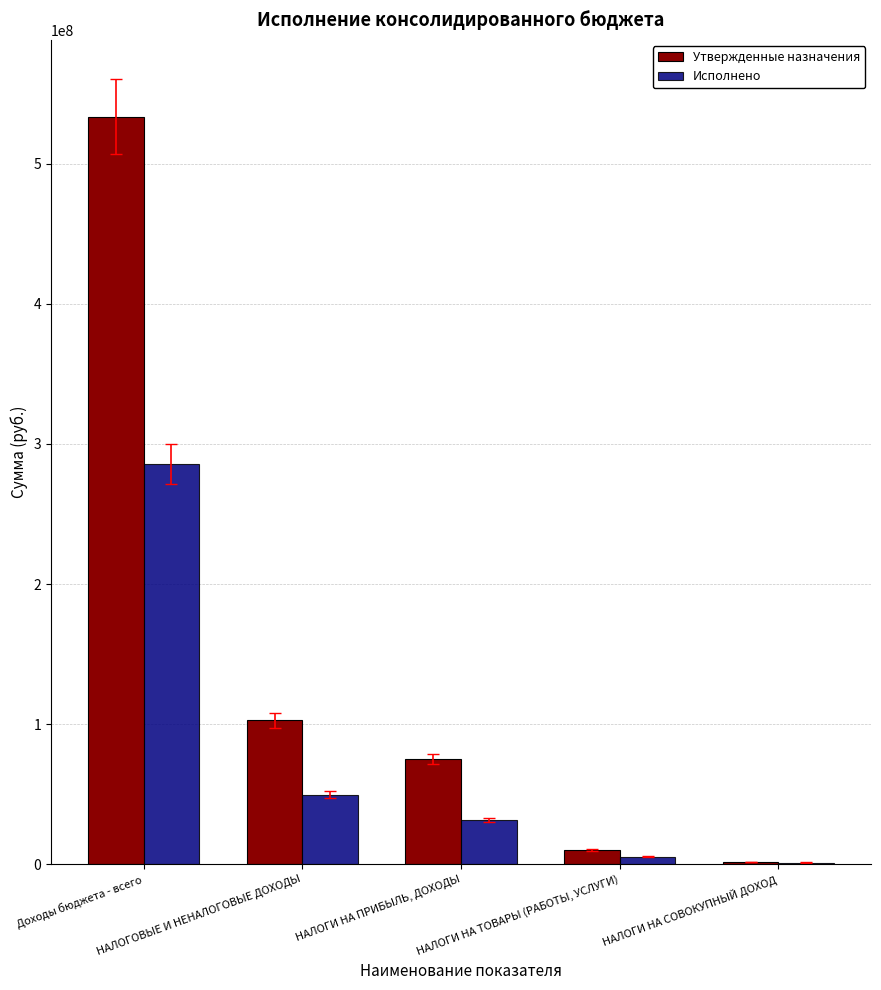

Does the chart contain stacked bars?

No